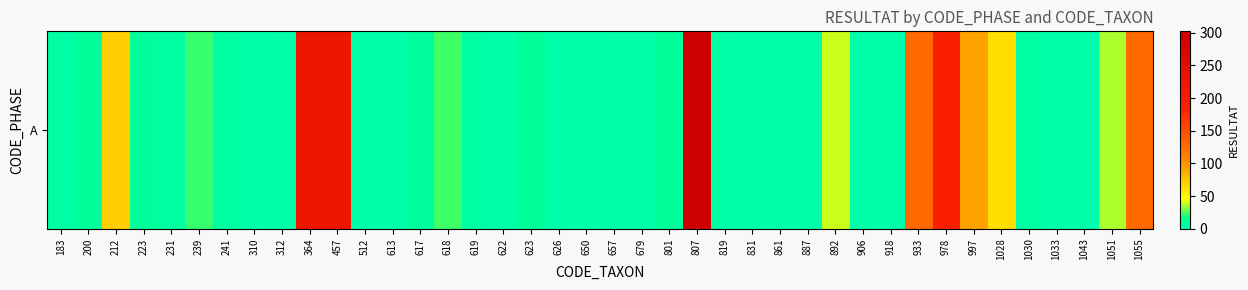

How many data points does each series have?

40